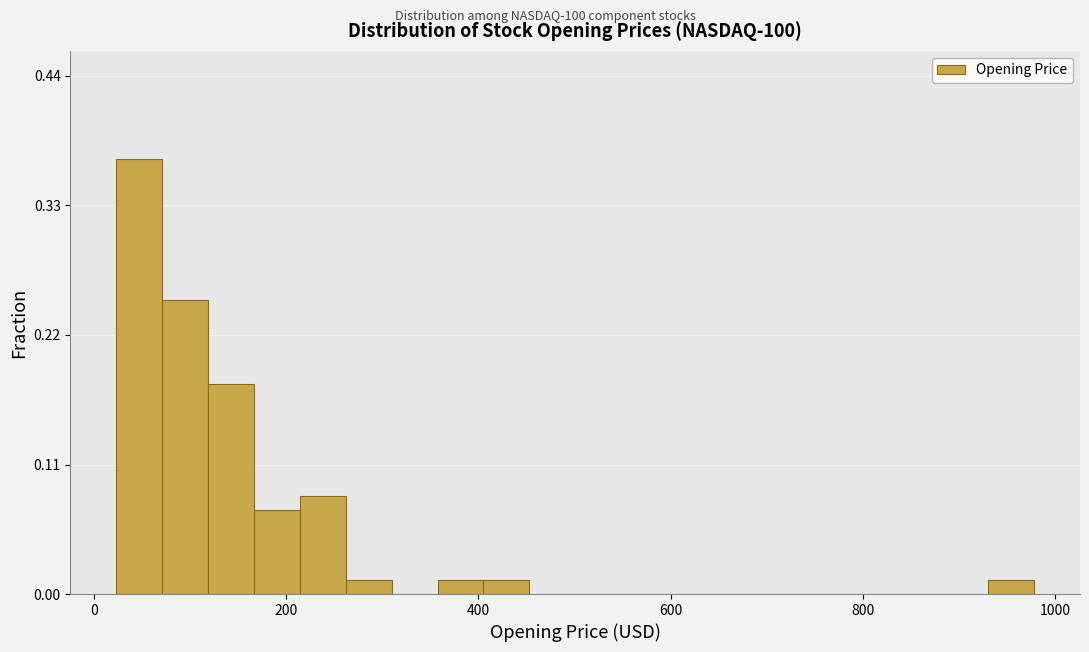

Read against the x-axis, roughly where is the centre of the tallest bar?

40